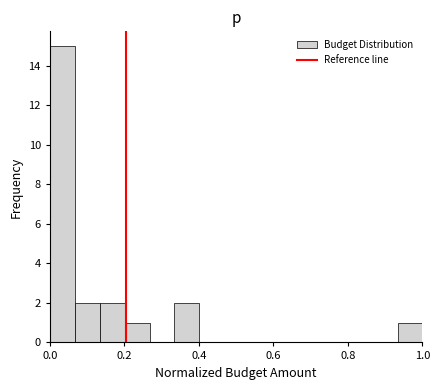

Read against the x-axis, roughly where is the centre of the tallest bar?

0.04